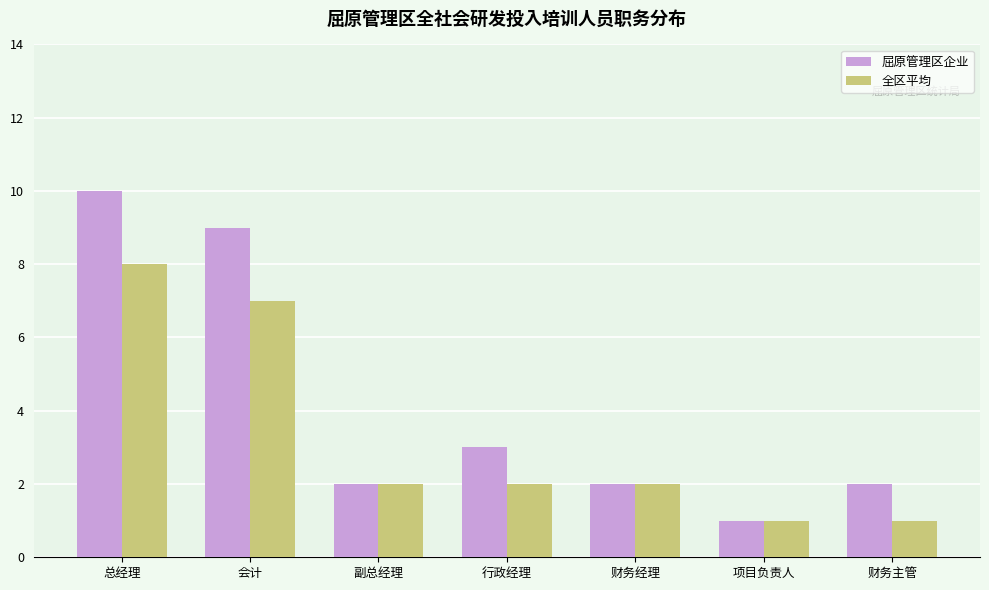

Which series has the widest spread of values?

屈原管理区企业